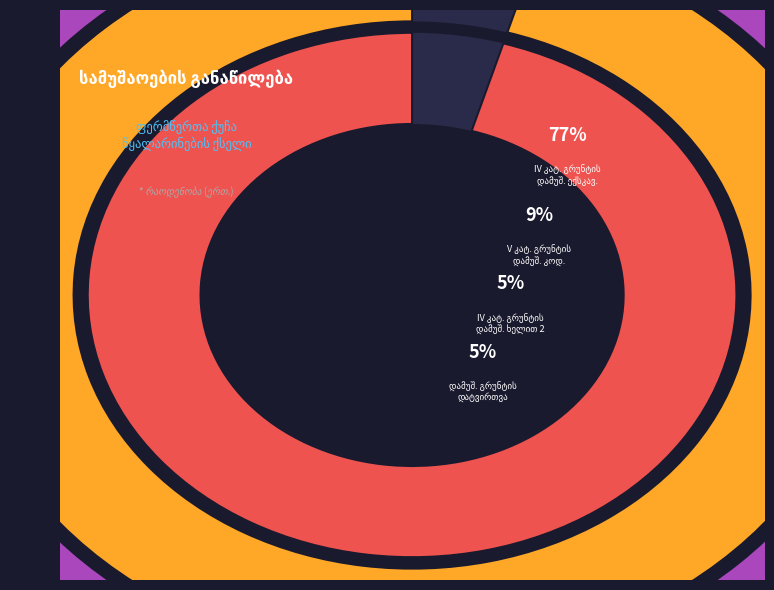

Which has a higher value, კონტრაქტორის მომსახურება or კონტრაქტორის მომსახურება?

კონტრაქტორის მომსახურება